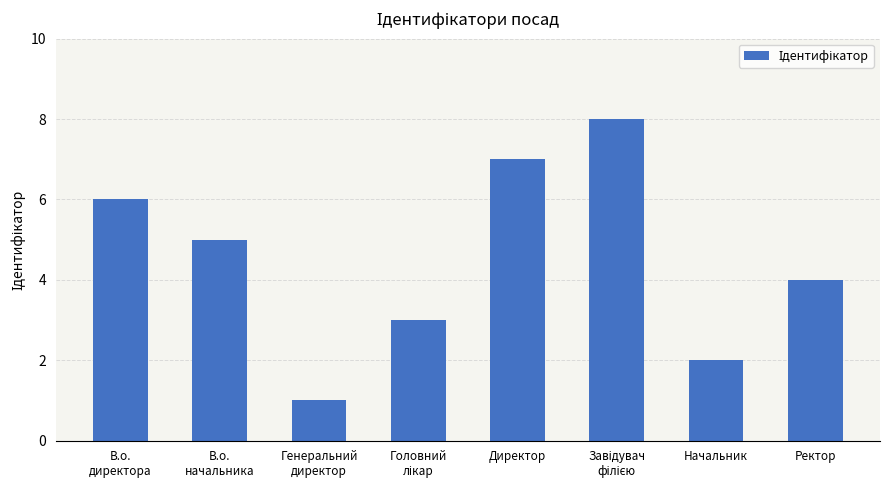

Approximately how many times larger is the value at Ректор compared to Начальник?

2.0